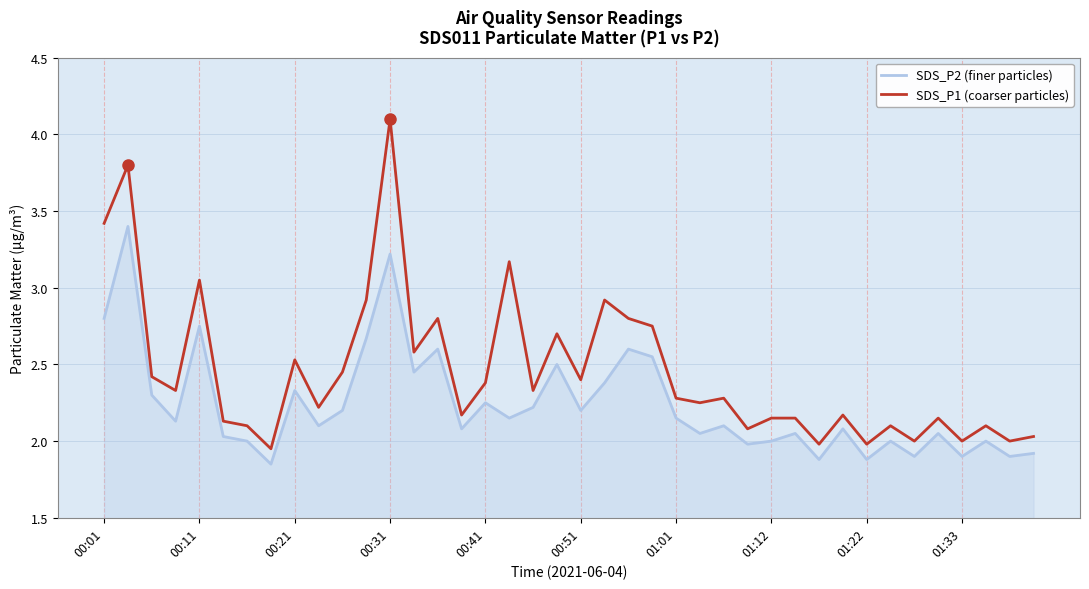

In SDS_P2 (finer particles), how many points are higher than both neighbors (excluding endpoints)?

14